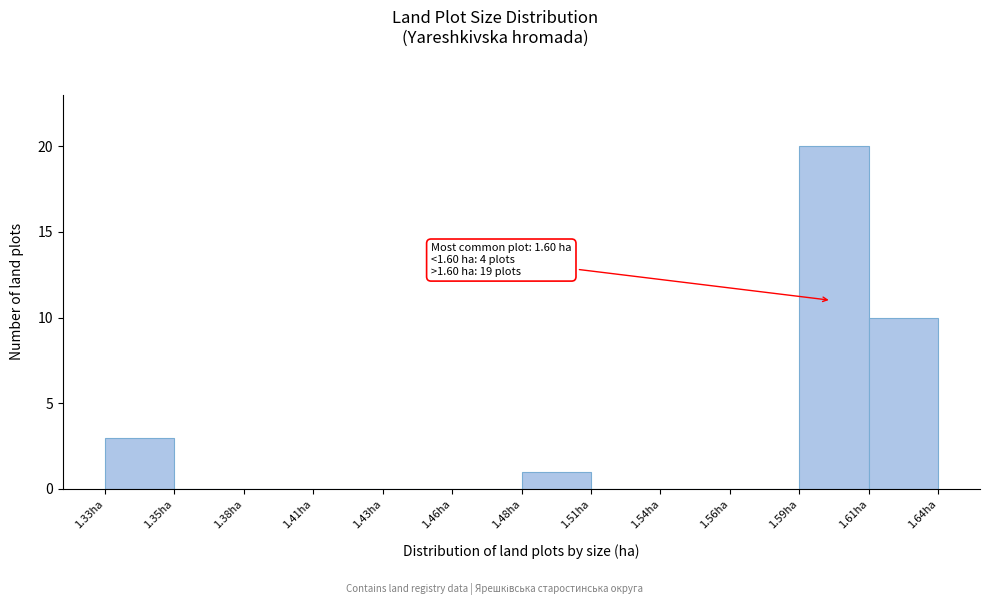

Reading right to left, list all the values displayed in this chart.

1.61ha=10	1.59ha=20	1.56ha=0	1.54ha=0	1.51ha=0	1.48ha=1	1.46ha=0	1.43ha=0	1.41ha=0	1.38ha=0	1.35ha=0	1.33ha=3